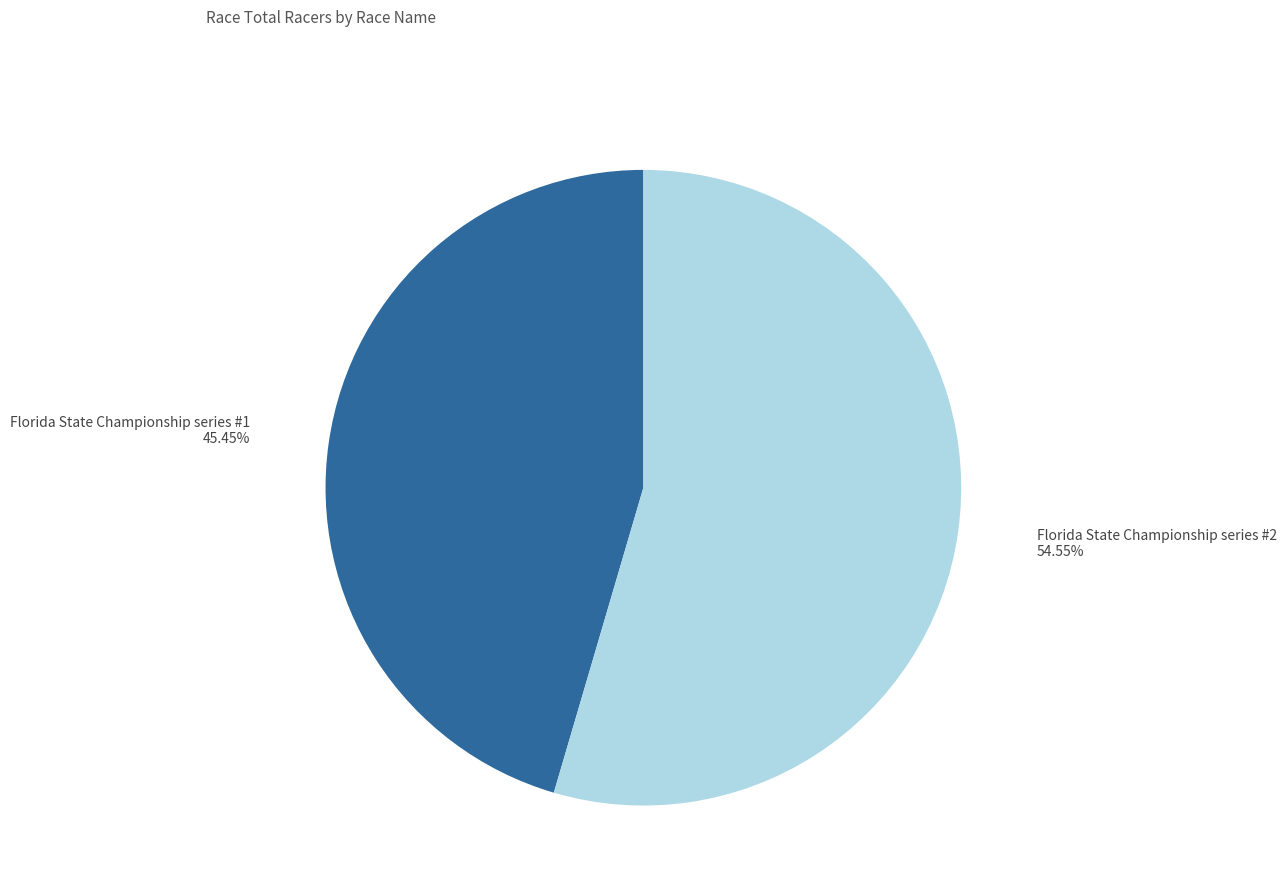

Does any single category account for the majority?

Yes